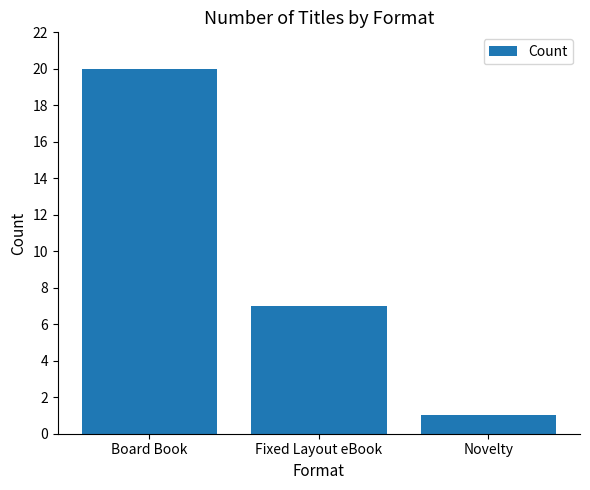

At which label is the value closest to 10?

Fixed Layout eBook